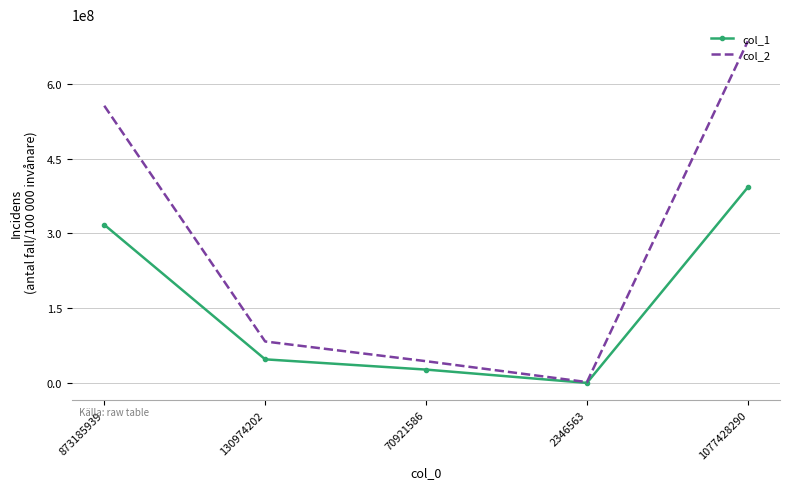

The value of col_2 at 1077428290 is 685075788. True or false?

True